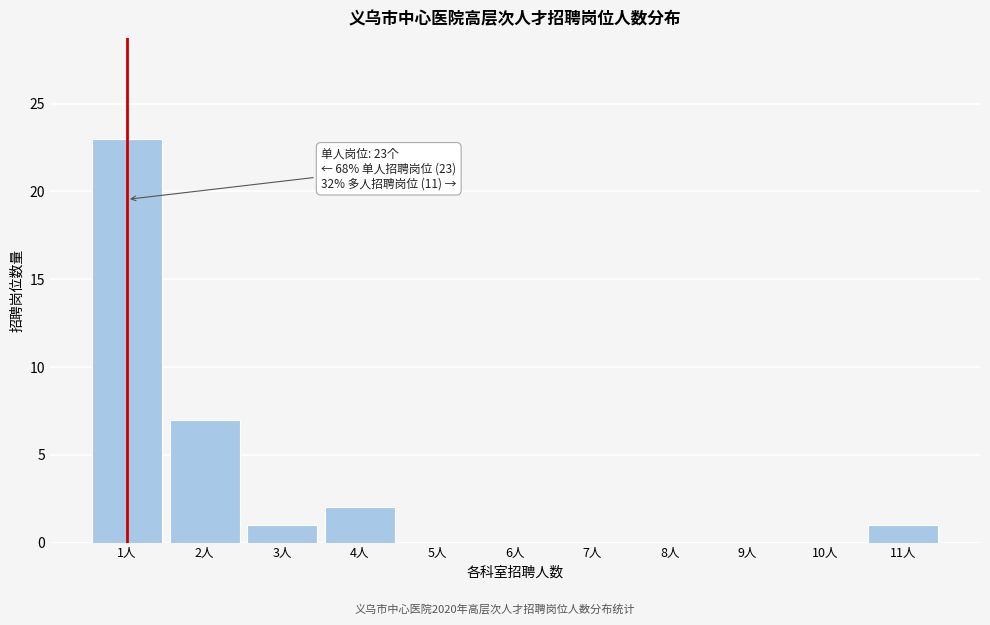

Reading left to right, extract all data points from this chart.

1人=23	2人=7	3人=1	4人=2	5人=0	6人=0	7人=0	8人=0	9人=0	10人=0	11人=1